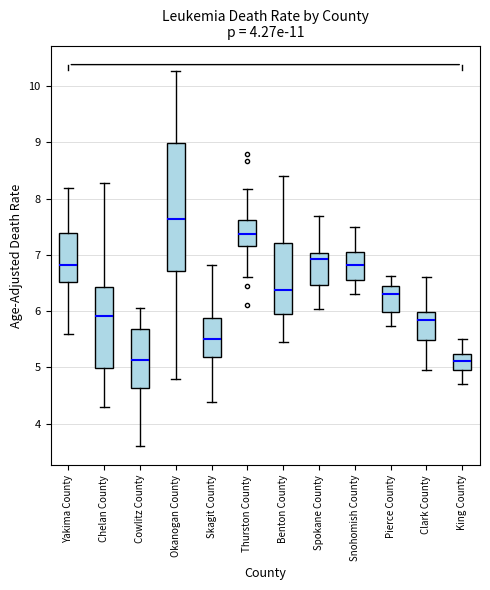

Reading left to right, read every box against the y-axis: the position of its median line, the range the box covers, and the ends of its whiskers. The values are not printed on the chart, so give them approximately, as read against the axis.

Yakima County: median 6.8, box 6.5 to 7.4, whiskers 5.6 to 8.2
Chelan County: median 5.9, box 5.0 to 6.4, whiskers 4.3 to 8.3
Cowlitz County: median 5.1, box 4.6 to 5.7, whiskers 3.6 to 6.1
Okanogan County: median 7.6, box 6.7 to 9.0, whiskers 4.8 to 10.3
Skagit County: median 5.5, box 5.2 to 5.9, whiskers 4.4 to 6.8
Thurston County: median 7.4, box 7.2 to 7.6, whiskers 6.6 to 8.2
Benton County: median 6.4, box 6.0 to 7.2, whiskers 5.5 to 8.4
Spokane County: median 6.9, box 6.5 to 7.0, whiskers 6.0 to 7.7
Snohomish County: median 6.8, box 6.5 to 7.0, whiskers 6.3 to 7.5
Pierce County: median 6.3, box 6.0 to 6.5, whiskers 5.7 to 6.6
Clark County: median 5.8, box 5.5 to 6.0, whiskers 4.9 to 6.6
King County: median 5.1, box 5.0 to 5.2, whiskers 4.7 to 5.5